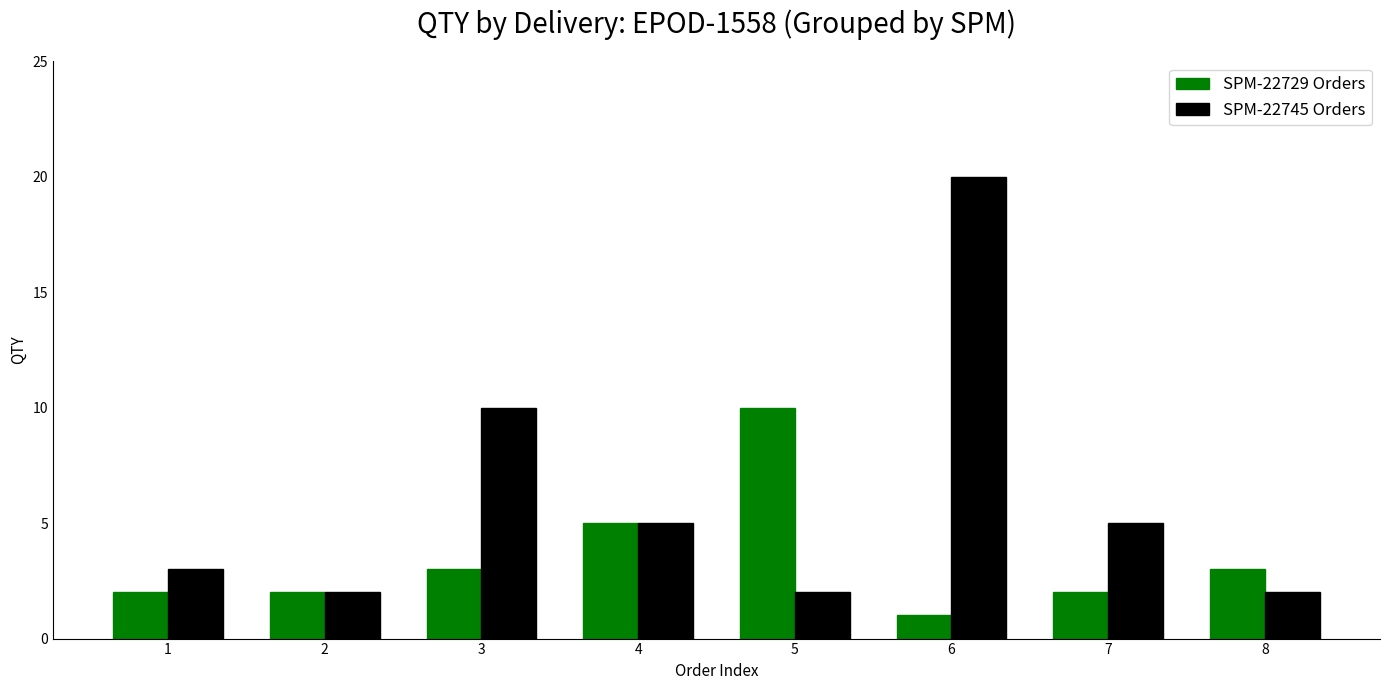

At which label is SPM-22729 Orders closest to 5?

4